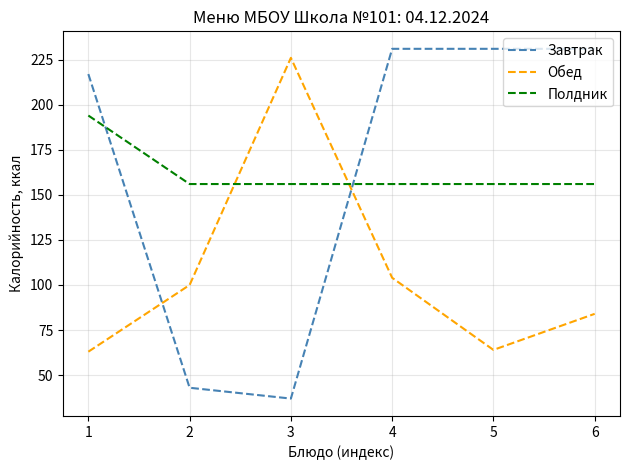

How many lines are shown in the chart?

3